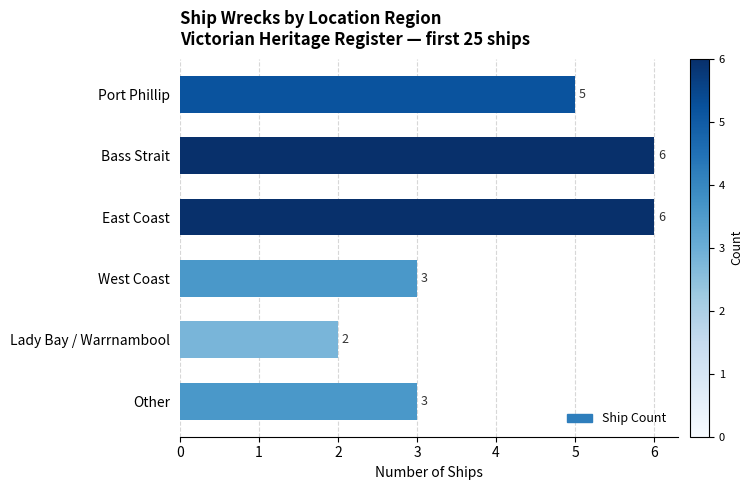

Count the values in the range 3 to 6.

5